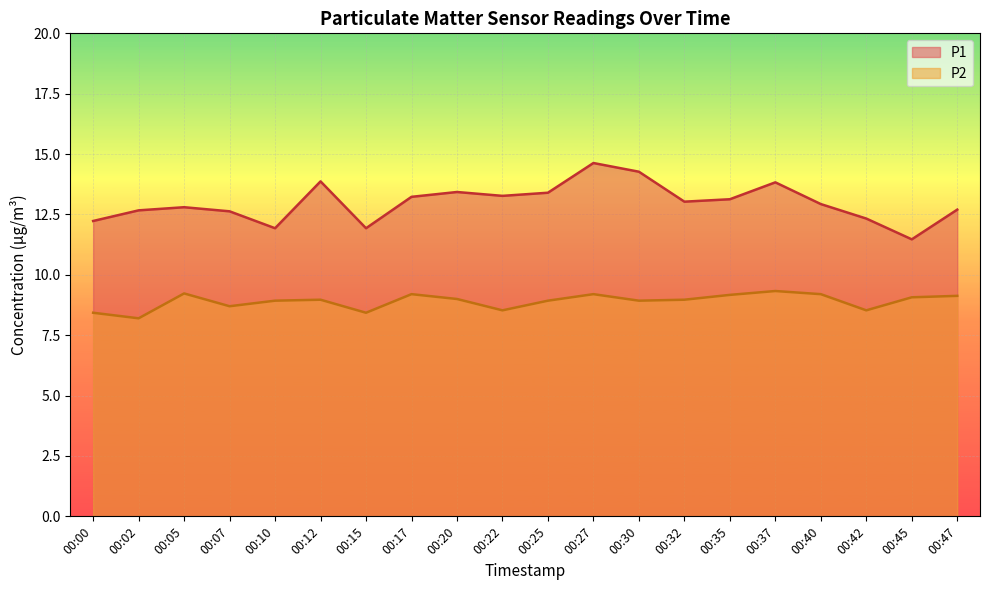

At how many categories does at least one series exceed 10?

20